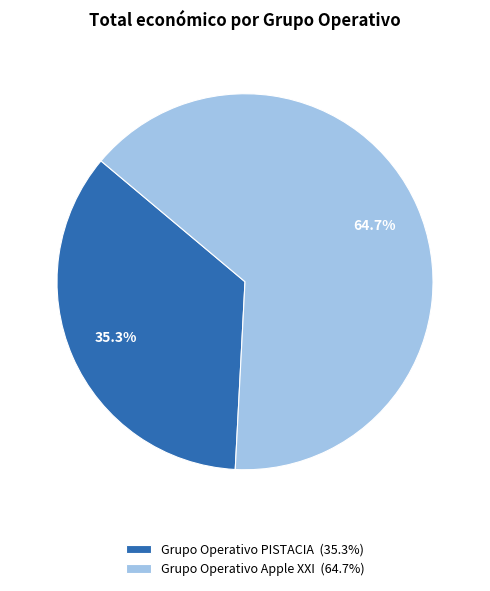

What is the ratio of the value at Grupo Operativo PISTACIA to the value at Grupo Operativo Apple XXI?

0.5